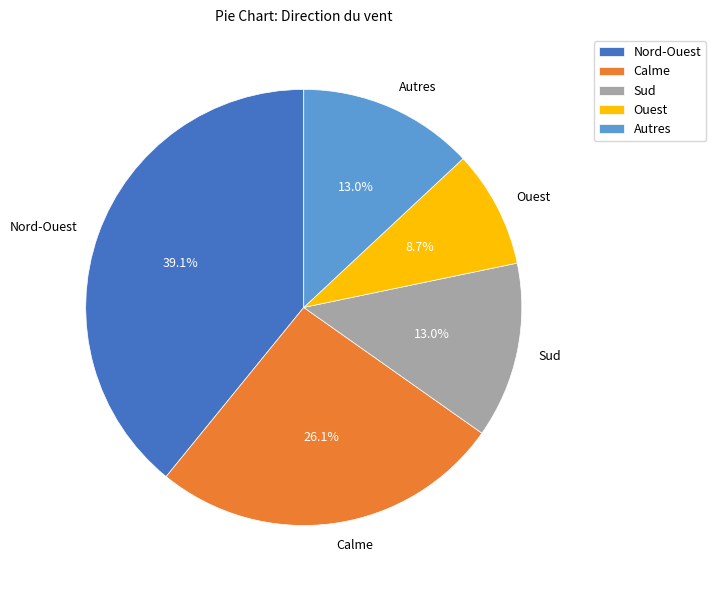

How many segments does this pie chart have?

5